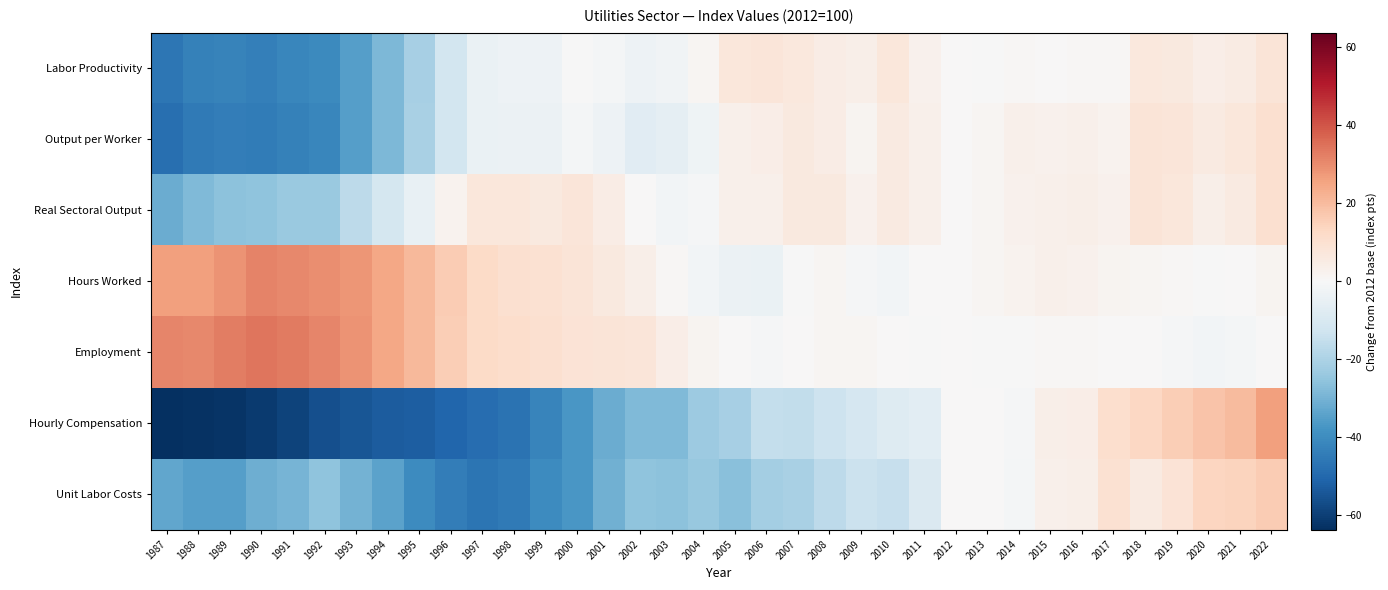

At 2018, list the series in order from largest to smallest.

Hourly Compensation, Real Sectoral Output, Output per Worker, Labor Productivity, Unit Labor Costs, Hours Worked, Employment